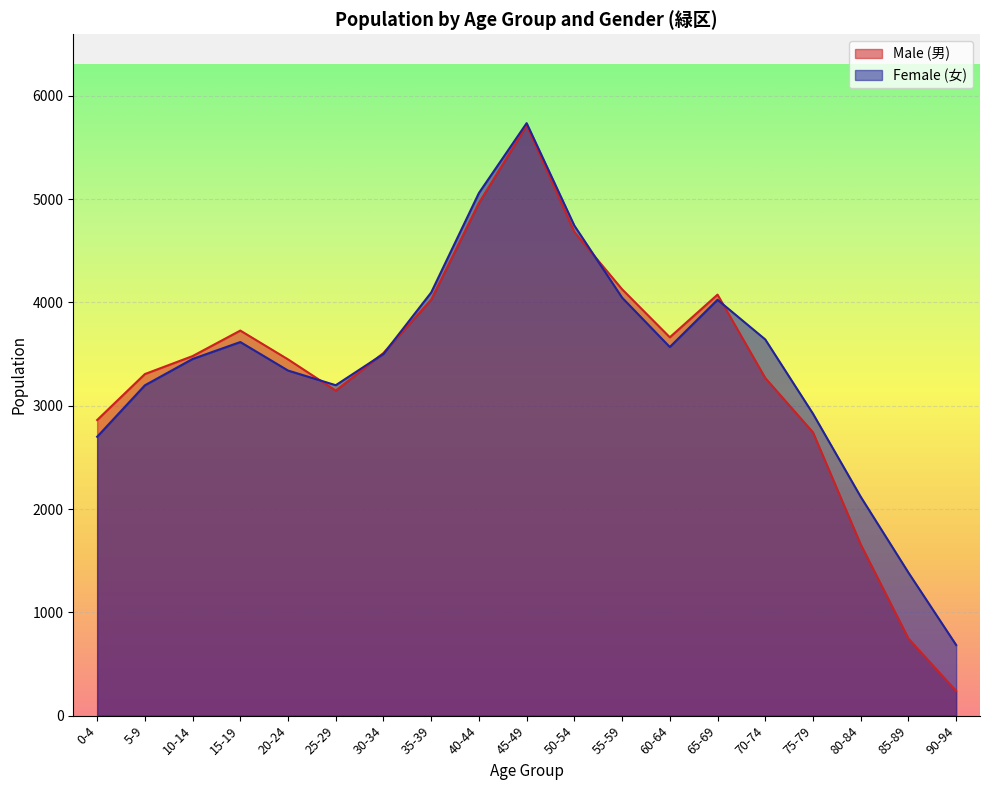

What is the smallest value displayed?

239